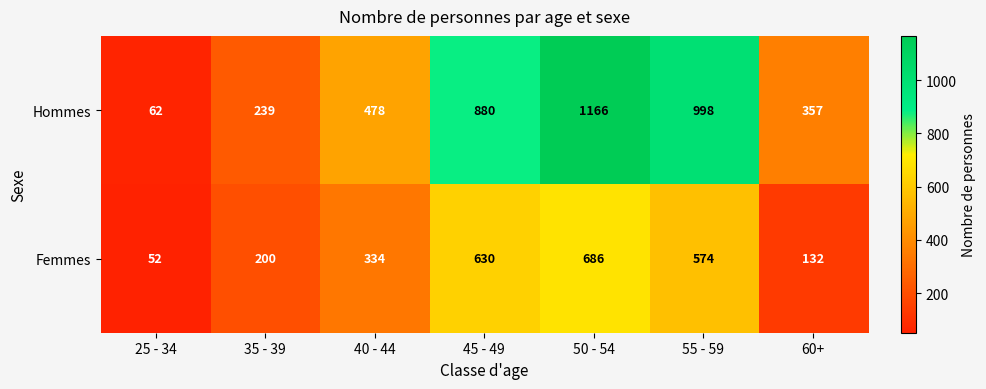

Reading left to right, list all the values displayed in this chart.

Hommes: 62	239	478	880	1166	998	357
Femmes: 52	200	334	630	686	574	132